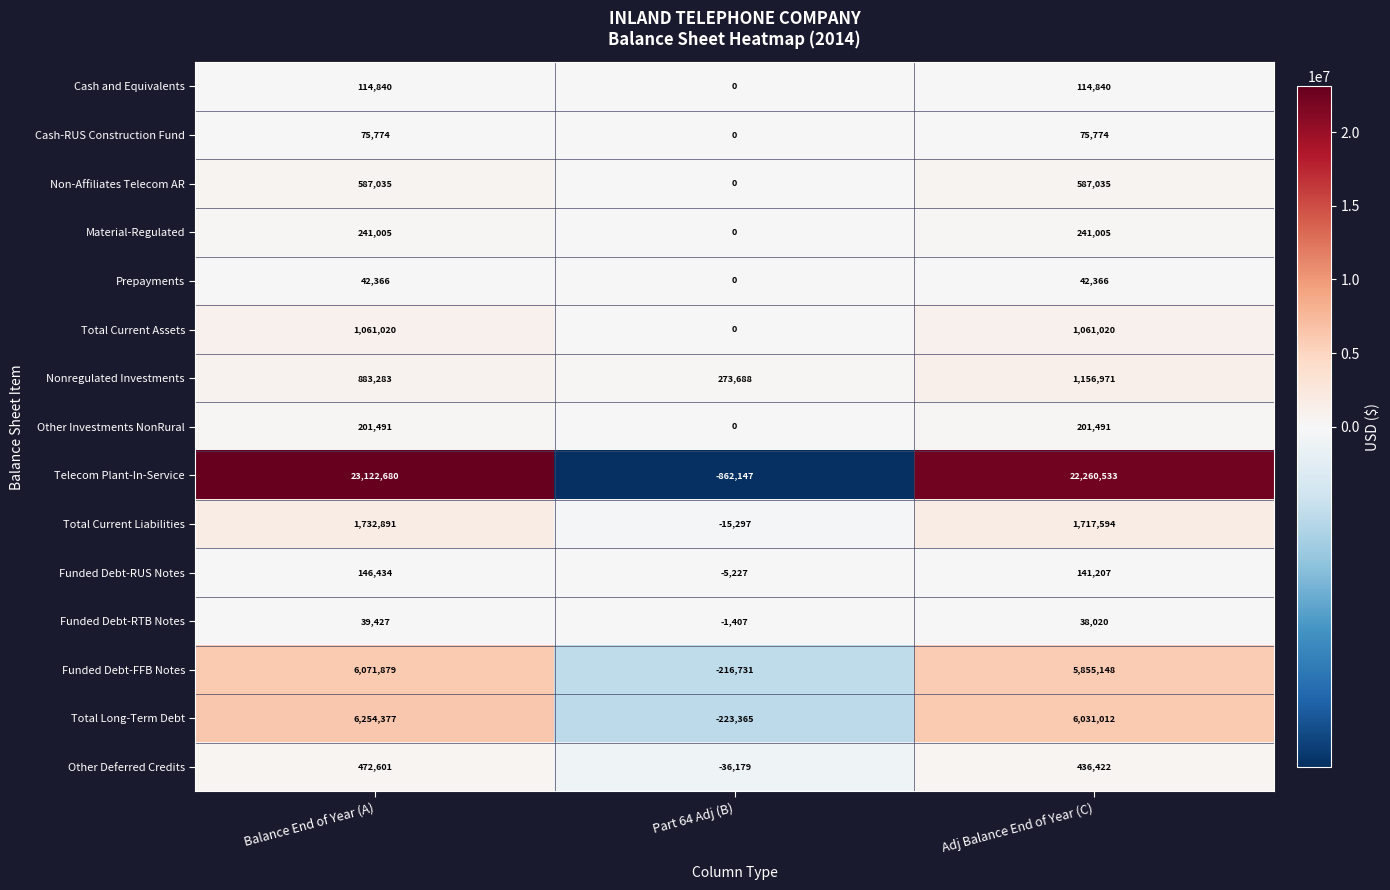

True or false: Telecom Plant-In-Service has a value of -226685 at Part 64 Adj (B).

False